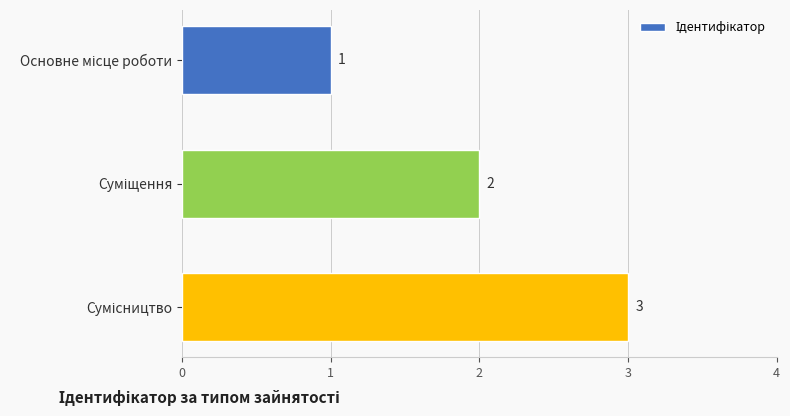

Count the values in the range 1 to 3.

3